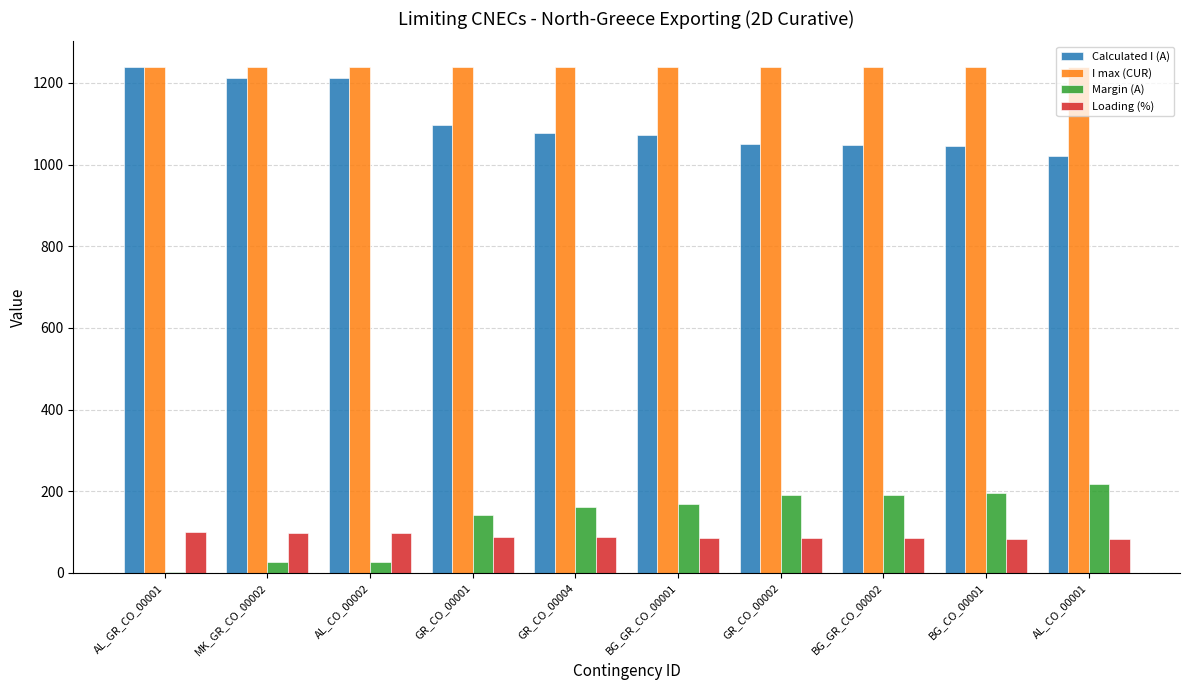

How many groups of bars are there?

10